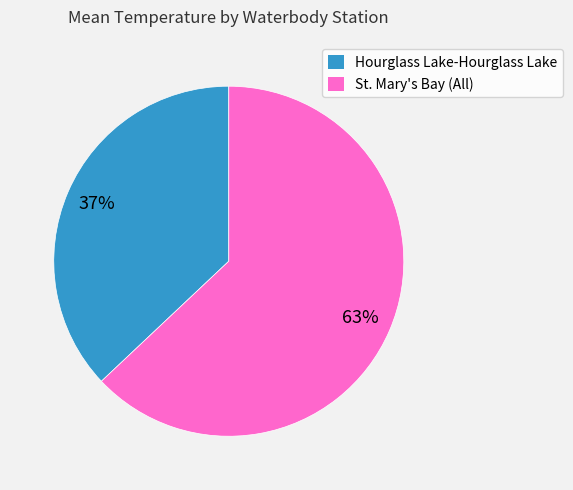

To the nearest percent, what is the average slice percentage?

50%